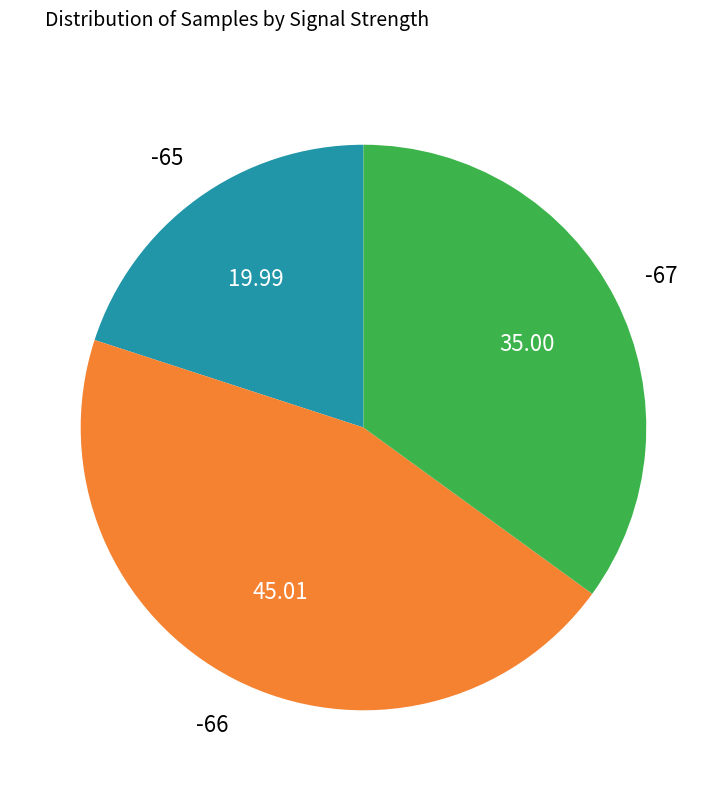

Is there a majority slice in this chart?

No